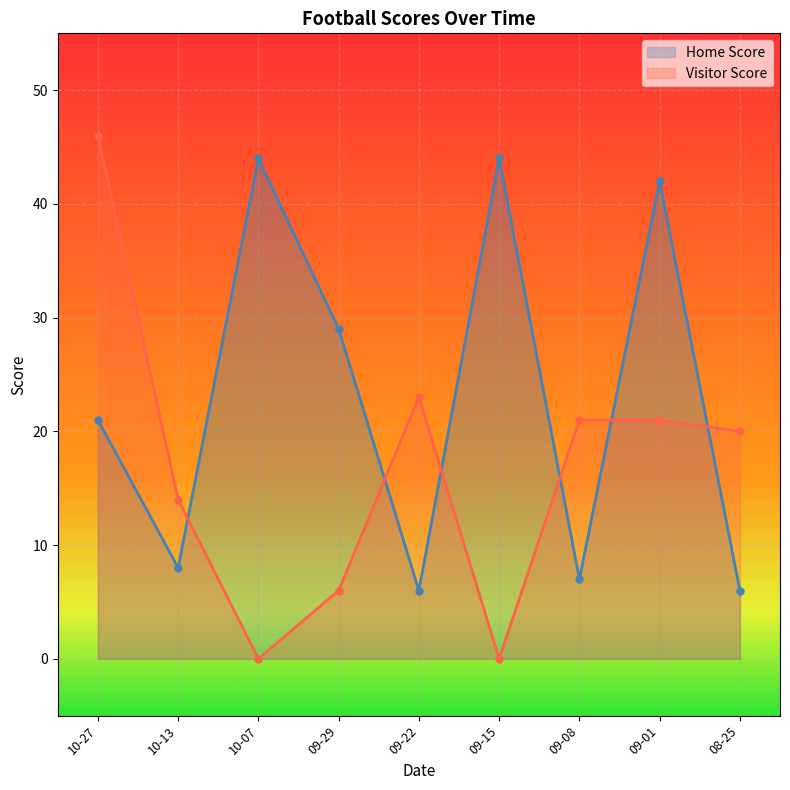

Reading left to right, what are all the values shown in this chart?

Home Score: 21	8	44	29	6	44	7	42	6
Visitor Score: 46	14	0	6	23	0	21	21	20